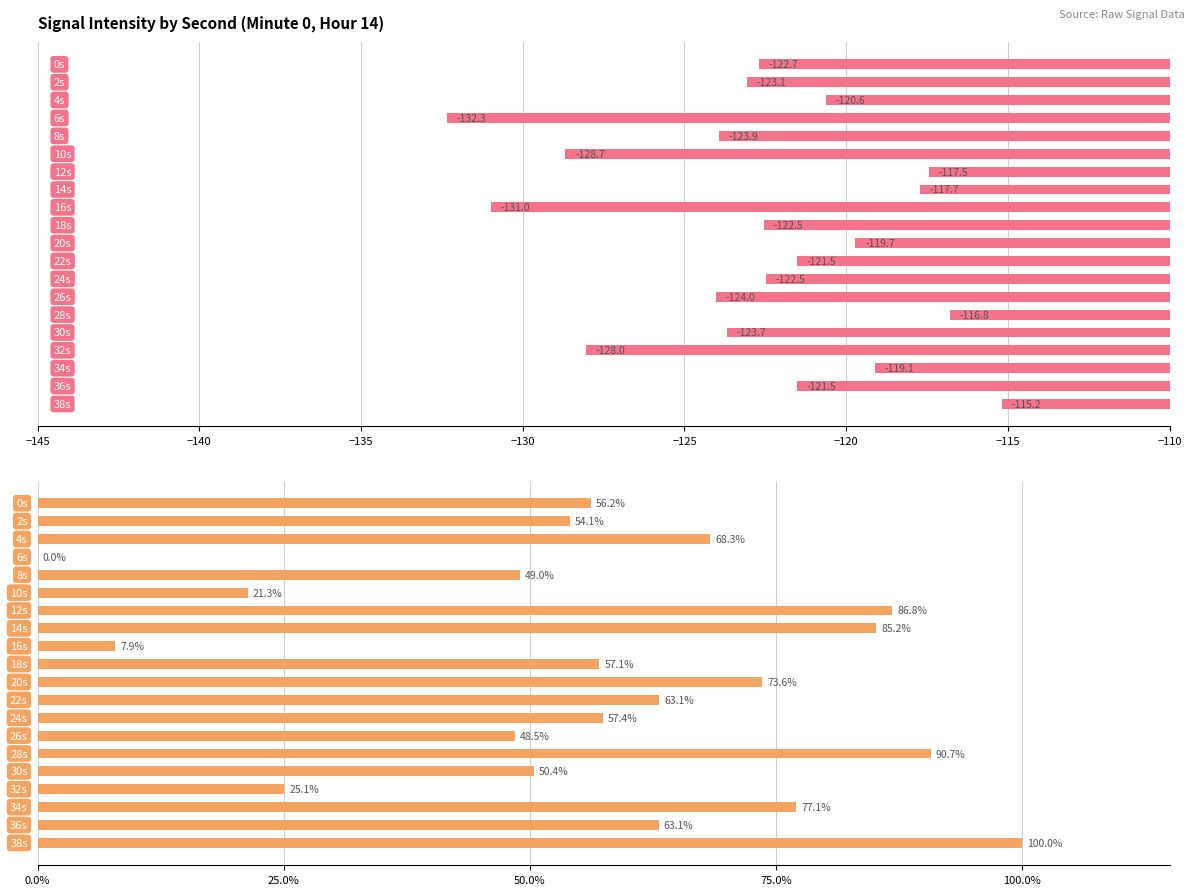

Reading left to right, list all the values displayed in this chart.

intensity(dBm): -122.7	-123.1	-120.6	-132.3	-123.9	-128.7	-117.5	-117.7	-131.0	-122.5	-119.7	-121.5	-122.5	-124.0	-116.8	-123.7	-128.0	-119.1	-121.5	-115.2
intensity % range: 56.2	54.1	68.3	0.0	49.0	21.3	86.8	85.2	7.9	57.1	73.6	63.1	57.4	48.5	90.7	50.4	25.1	77.1	63.1	100.0